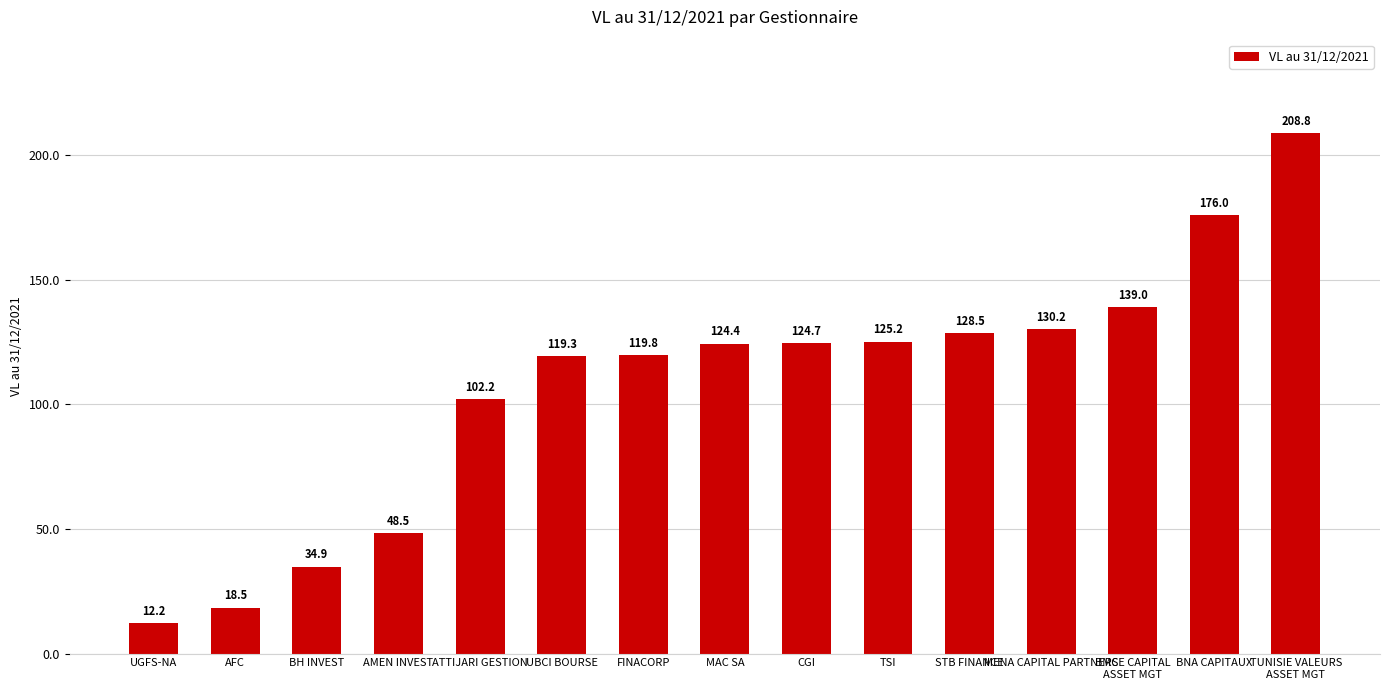

What is the value of the 3rd bar from the left?

34.9